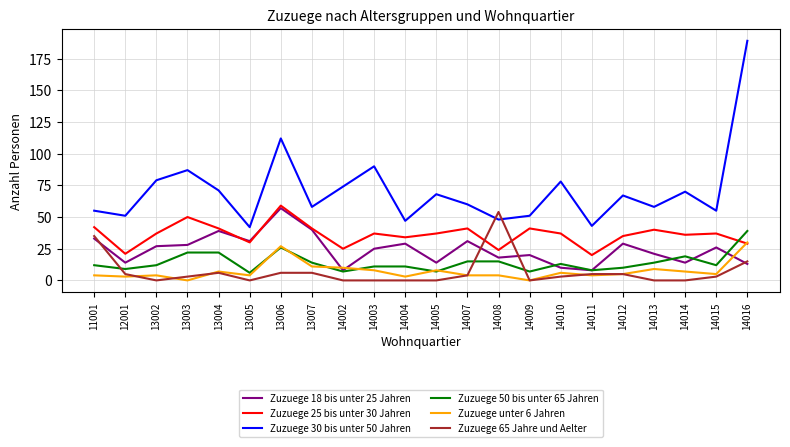

Reading left to right, list all the values displayed in this chart.

Zuzuege 18 bis unter 25 Jahren: 33	14	27	28	39	31	57	40	8	25	29	14	31	18	20	10	8	29	21	14	26	13
Zuzuege 25 bis unter 30 Jahren: 42	21	37	50	41	30	59	41	25	37	34	37	41	24	41	37	20	35	40	36	37	29
Zuzuege 30 bis unter 50 Jahren: 55	51	79	87	71	42	112	58	74	90	47	68	60	48	51	78	43	67	58	70	55	189
Zuzuege 50 bis unter 65 Jahren: 12	9	12	22	22	6	26	14	7	11	11	7	15	15	7	13	8	10	14	19	12	39
Zuzuege unter 6 Jahren: 4	3	4	0	7	4	27	11	10	8	3	8	4	4	0	6	4	5	9	7	5	30
Zuzuege 65 Jahre und Aelter: 35	5	0	3	6	0	6	6	0	0	0	0	4	54	0	3	5	5	0	0	3	15